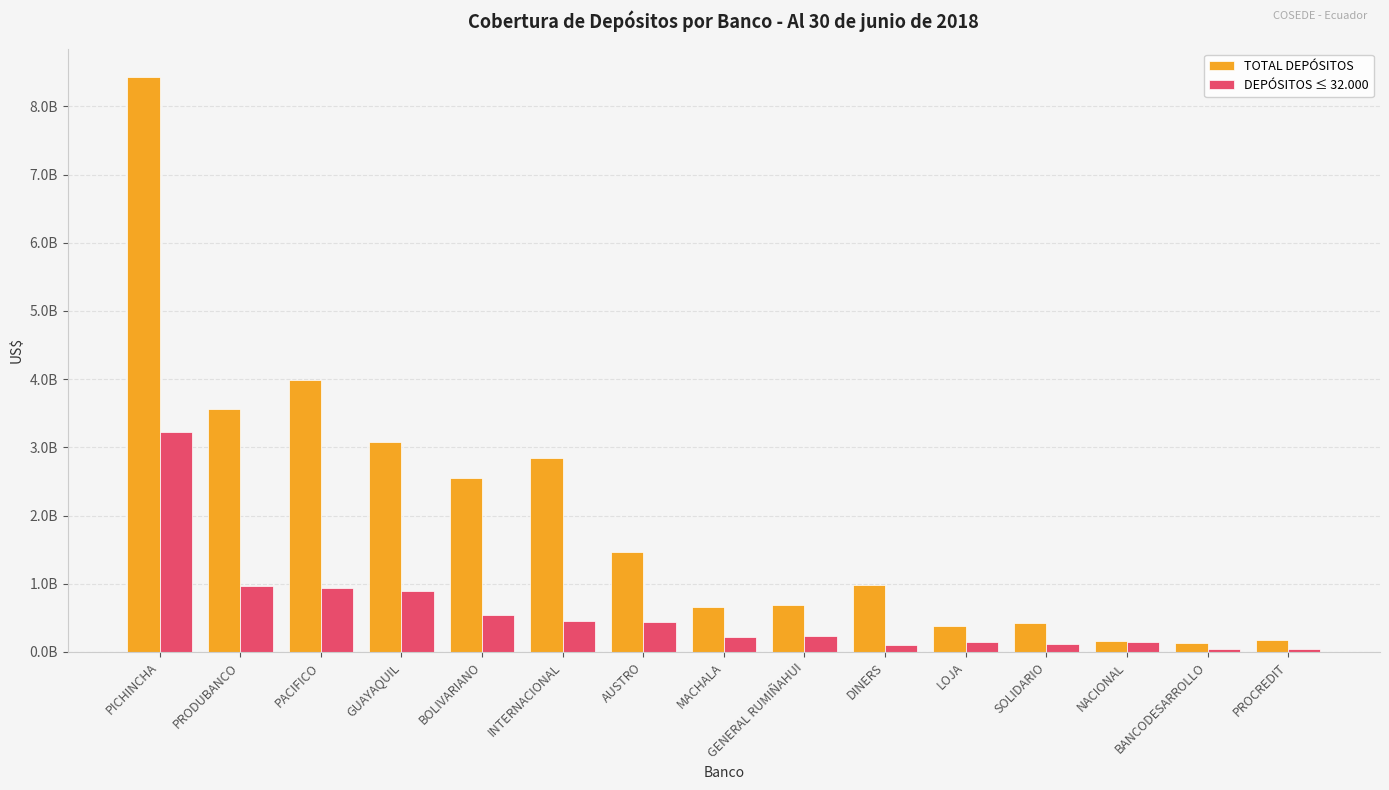

Does the chart contain any negative values?

No